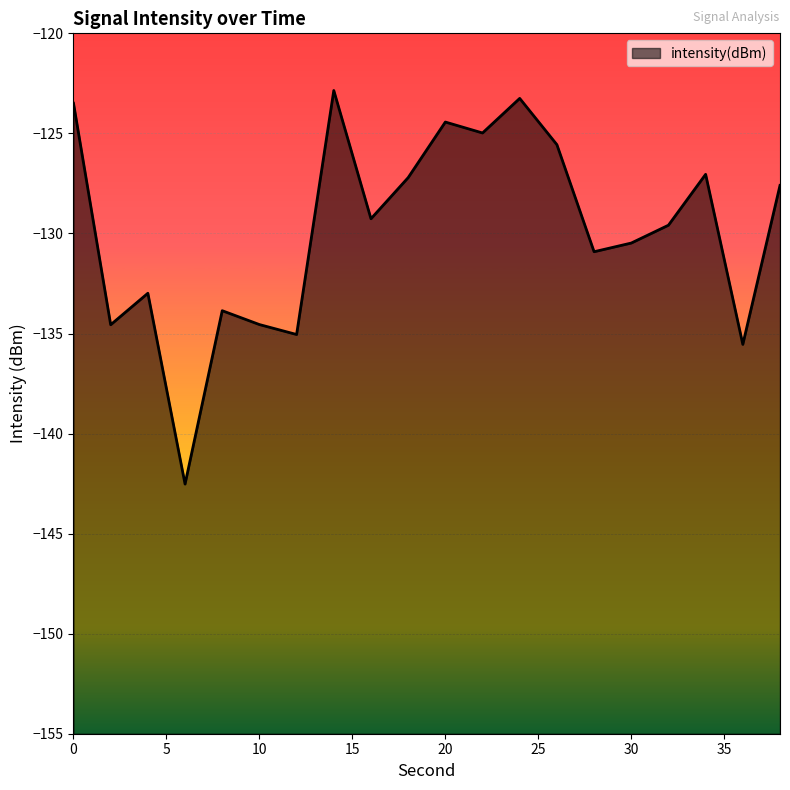

Reading right to left, list all the values displayed in this chart.

38=-127.6	36=-135.5	34=-127.0	32=-129.6	30=-130.5	28=-130.9	26=-125.6	24=-123.3	22=-125.0	20=-124.4	18=-127.2	16=-129.3	14=-122.9	12=-135.1	10=-134.6	8=-133.9	6=-142.5	4=-133.0	2=-134.6	0=-123.5